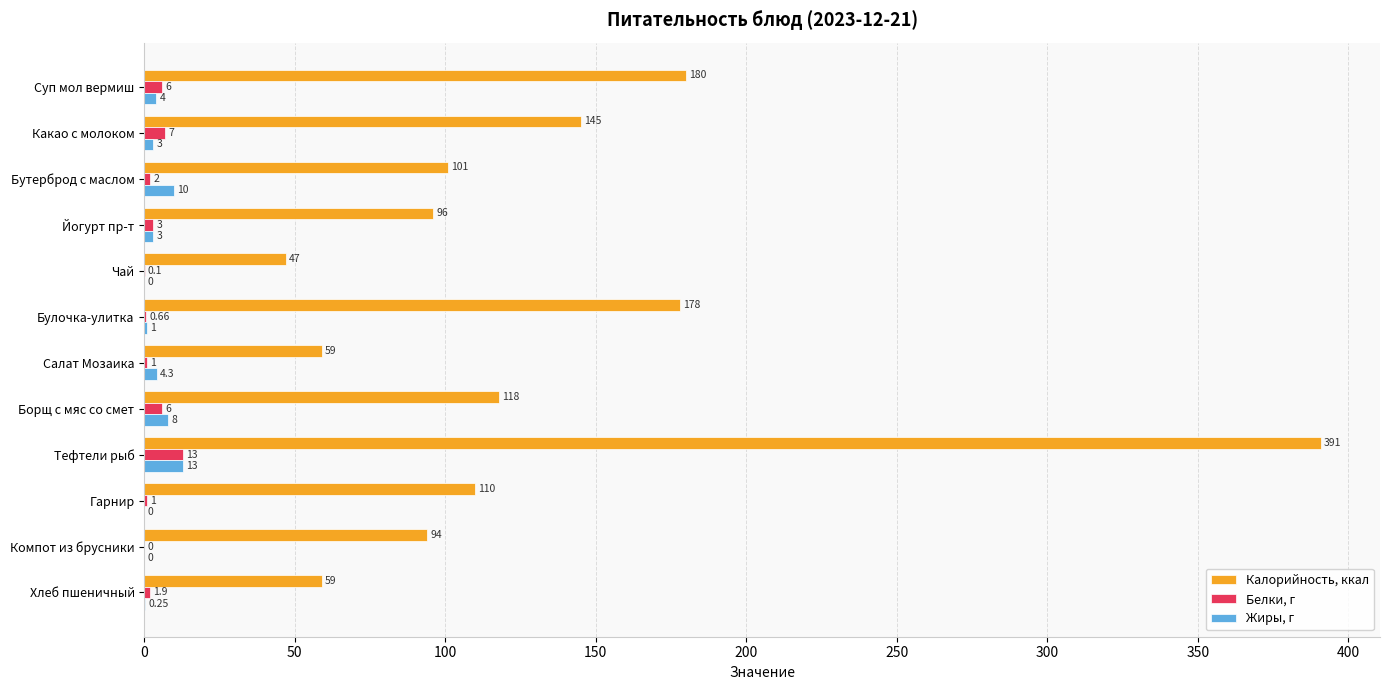

At which category is the sum across all series the highest?

Тефтели рыб